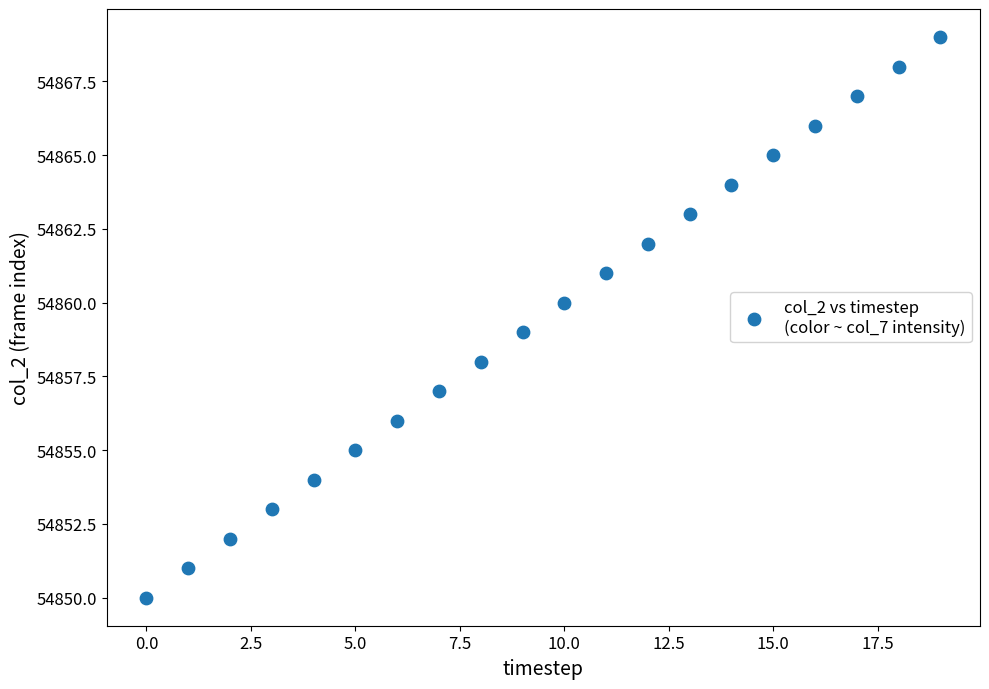

What is the range of Y values (max minus min)?

19